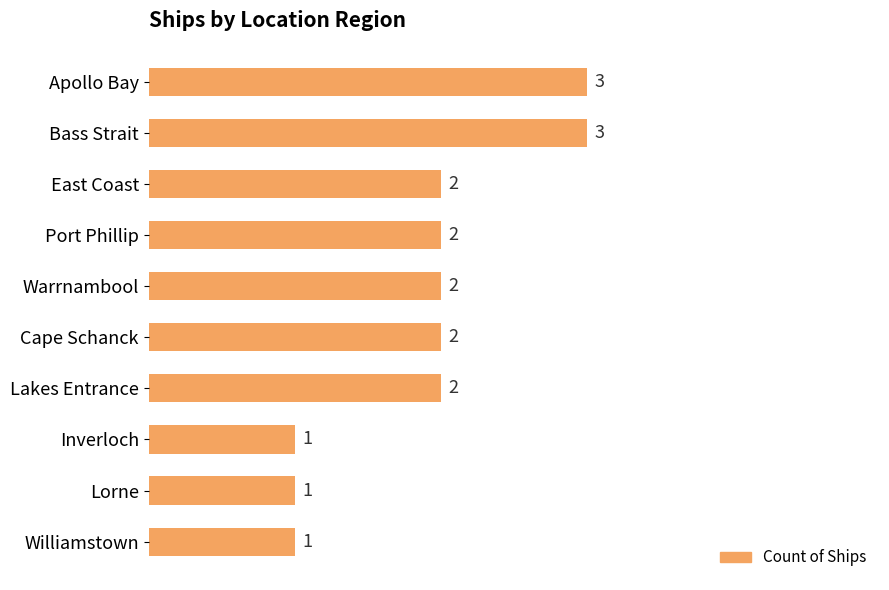

What is the sum of all values?

19